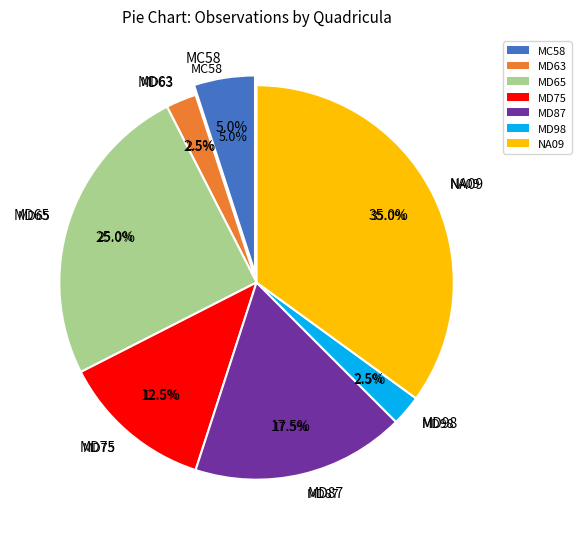

Between MC58 and MD65, which is larger?

MD65